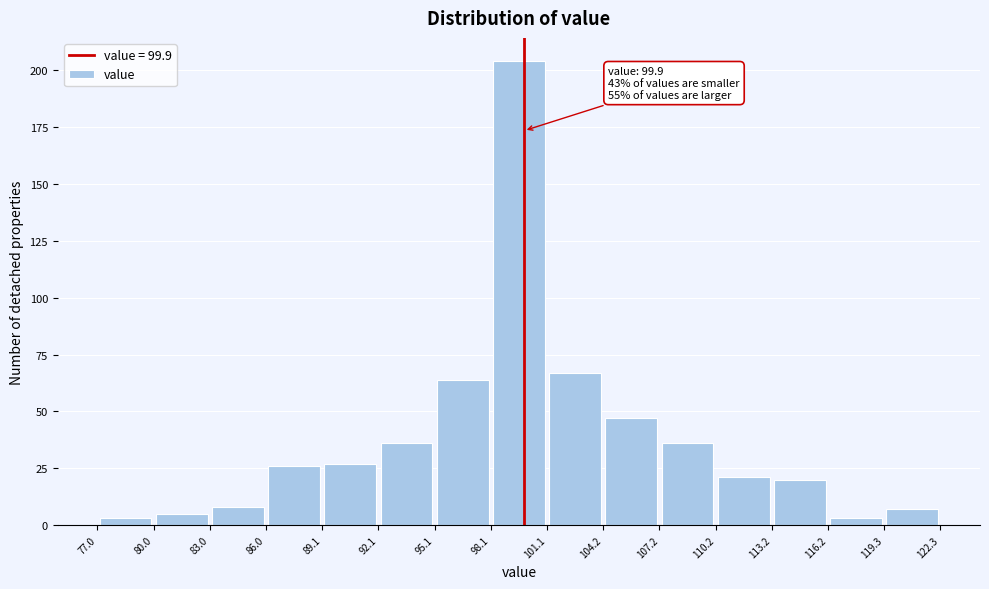

Over which range of the x-axis is the bar tallest?

98.1 to 101.1